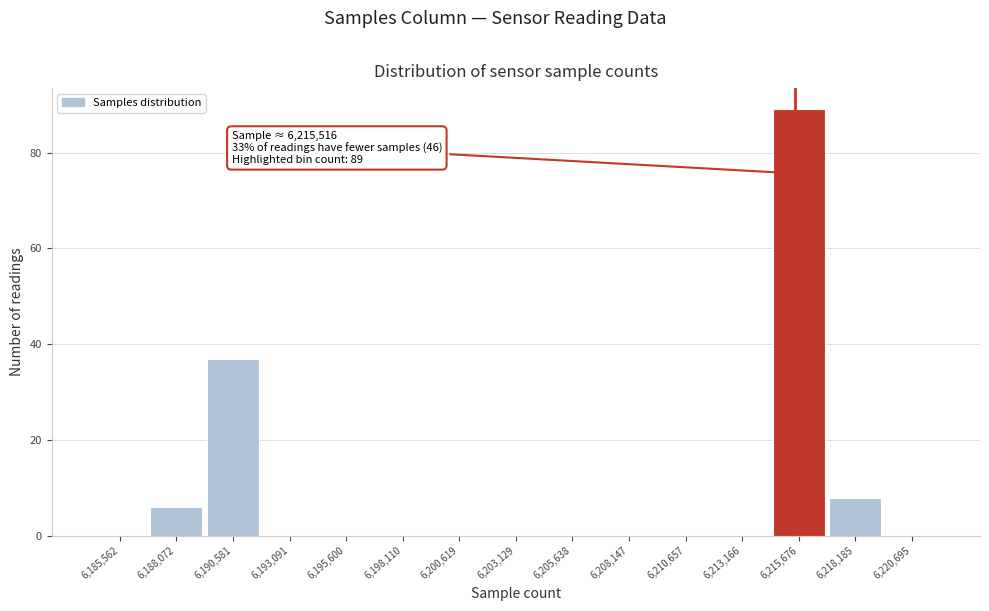

Which range on the x-axis has the tallest bar?

6214500 to 6217000